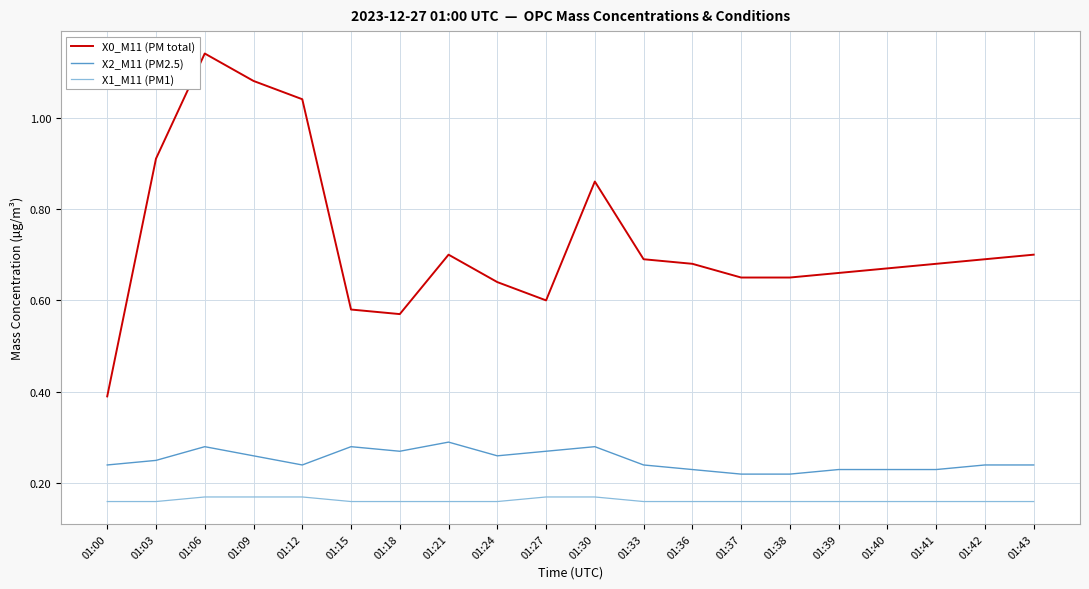

How many categories are shown in the chart?

20